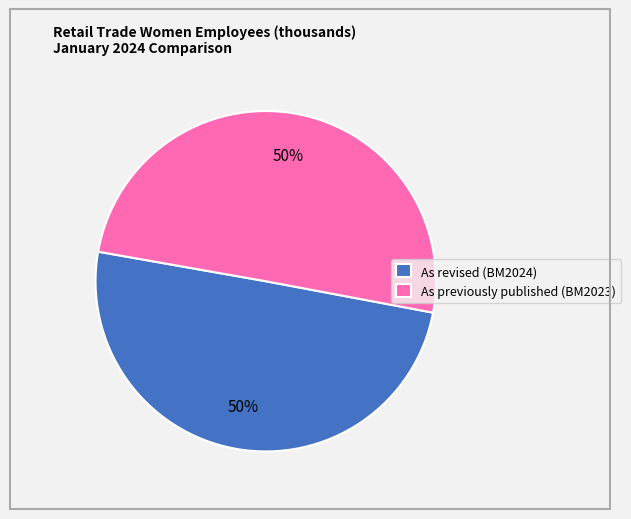

True or false: As previously published (BM2023) accounts for 50% of the total.

True